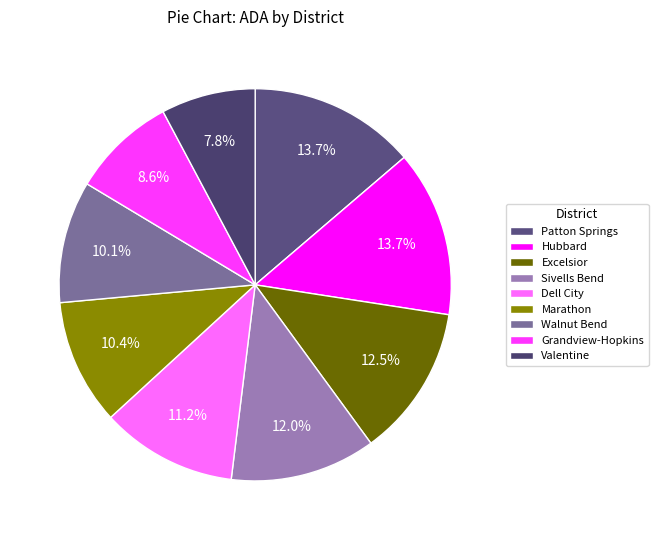

Which category has the biggest portion of the pie?

Patton Springs ISD